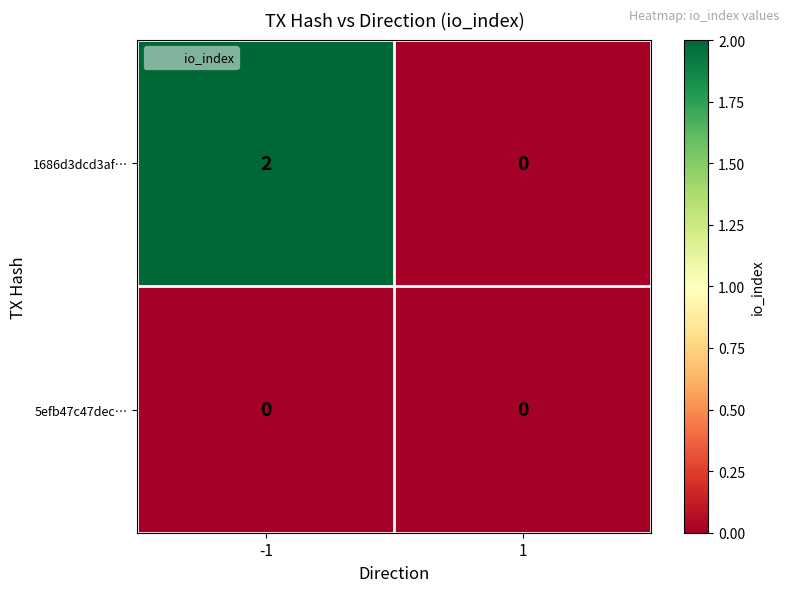

Is it true that 5efb47c47dec… equals 0 at 1?

True